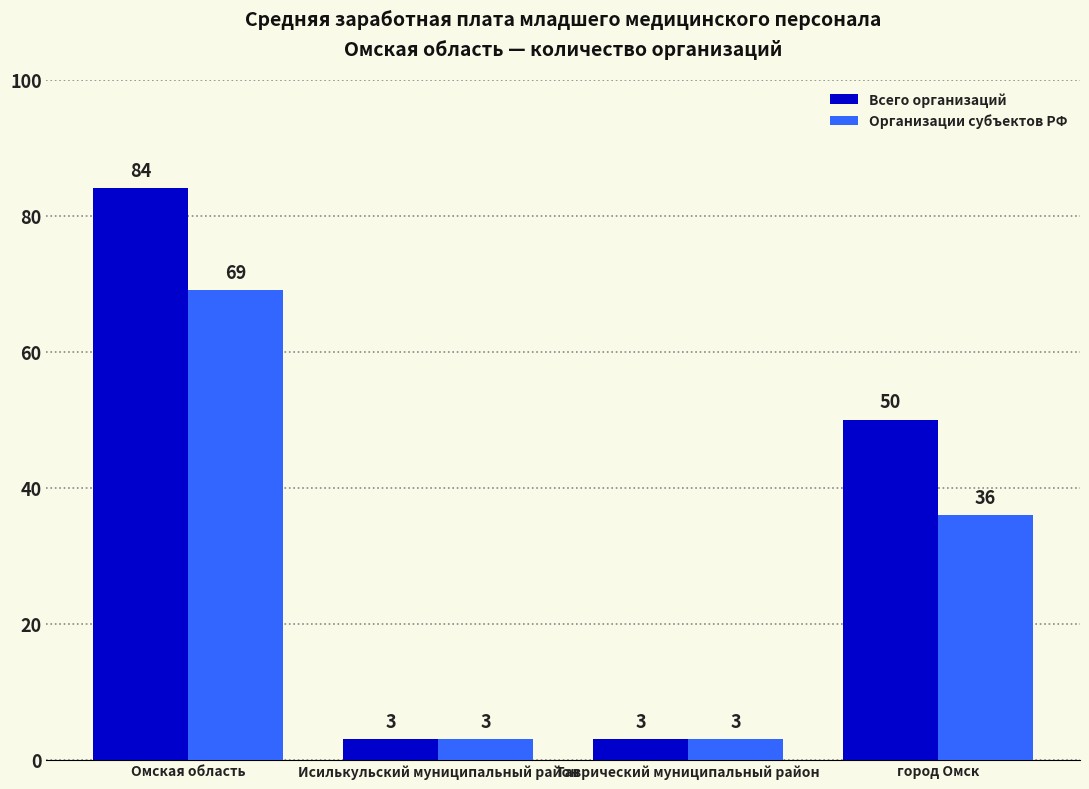

What position from the right is город Омск?

1